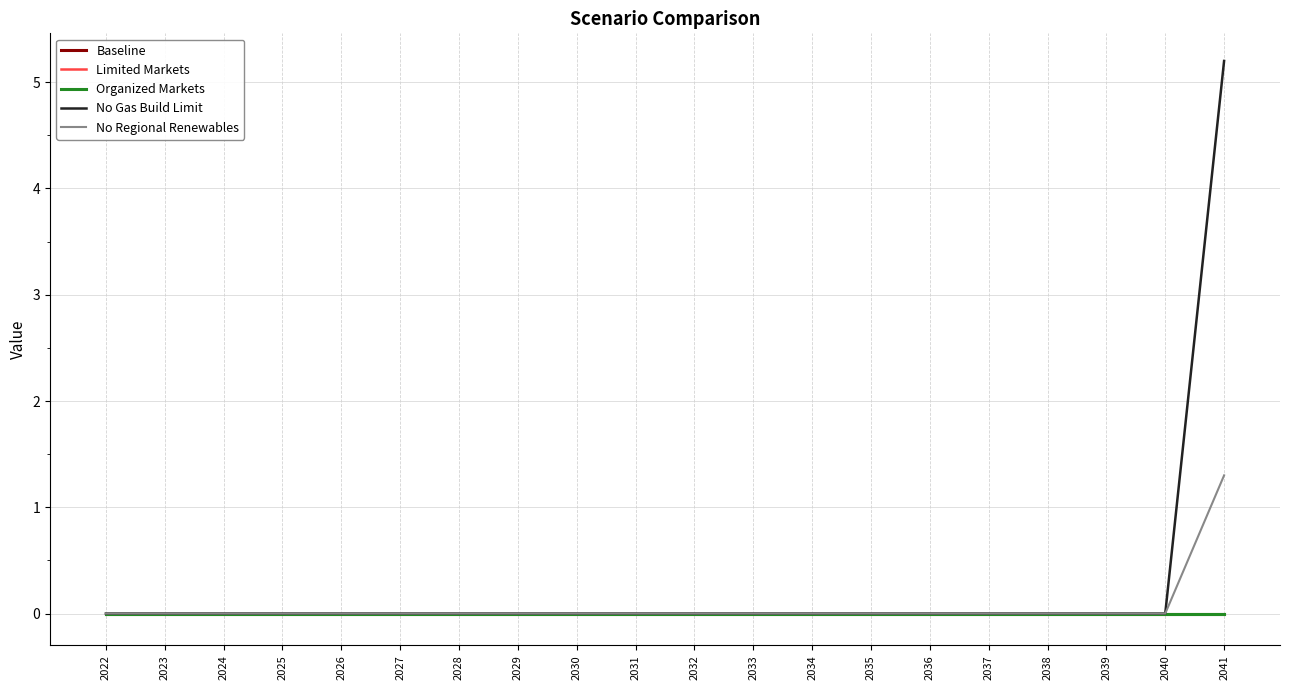

Is this an area chart (filled region under the line)?

No